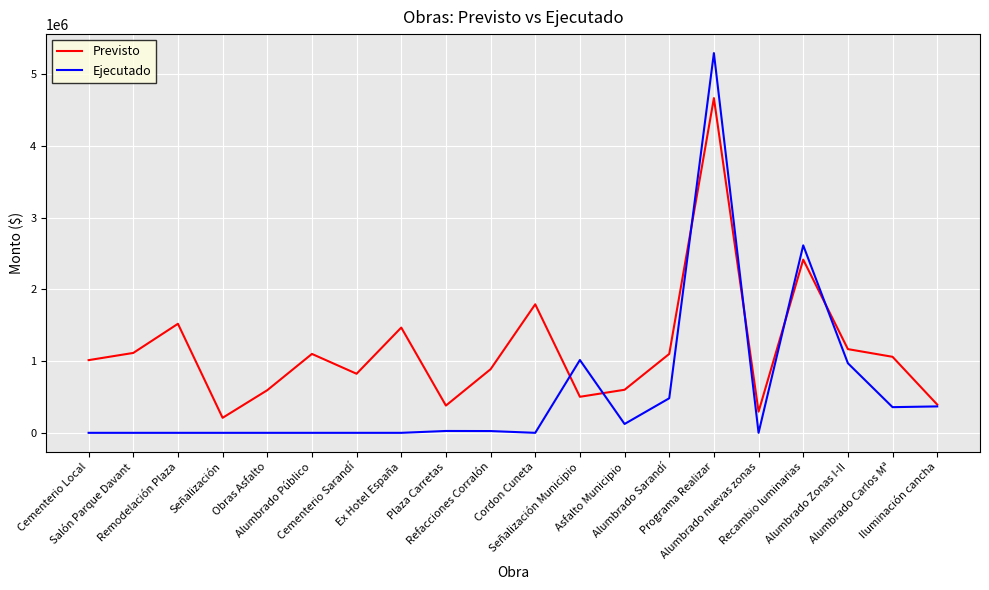

List the series in order of their peak value, highest first.

Ejecutado, Previsto